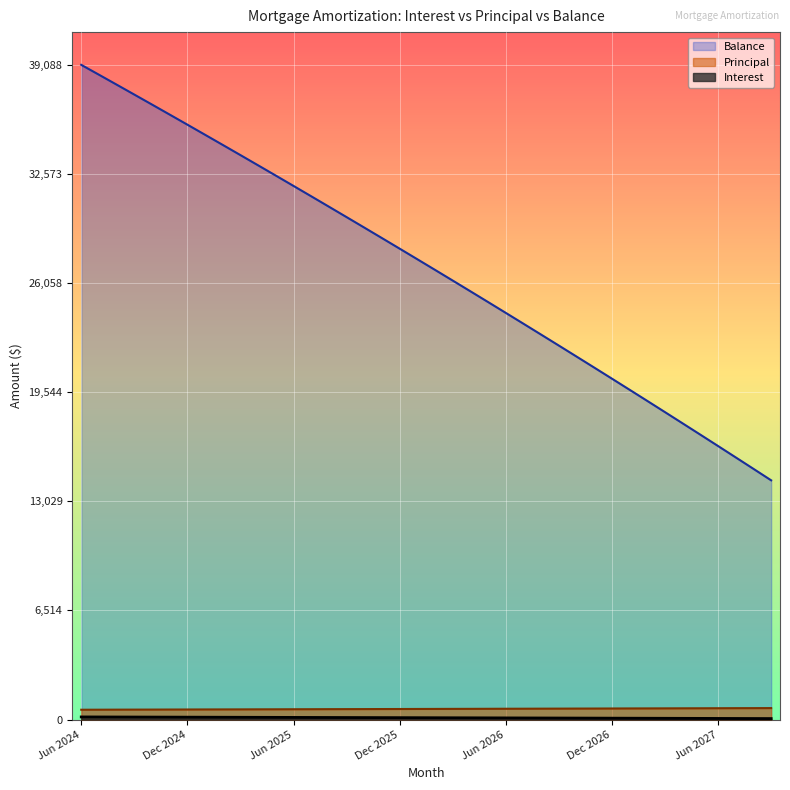

Which series has the widest spread of values?

Balance